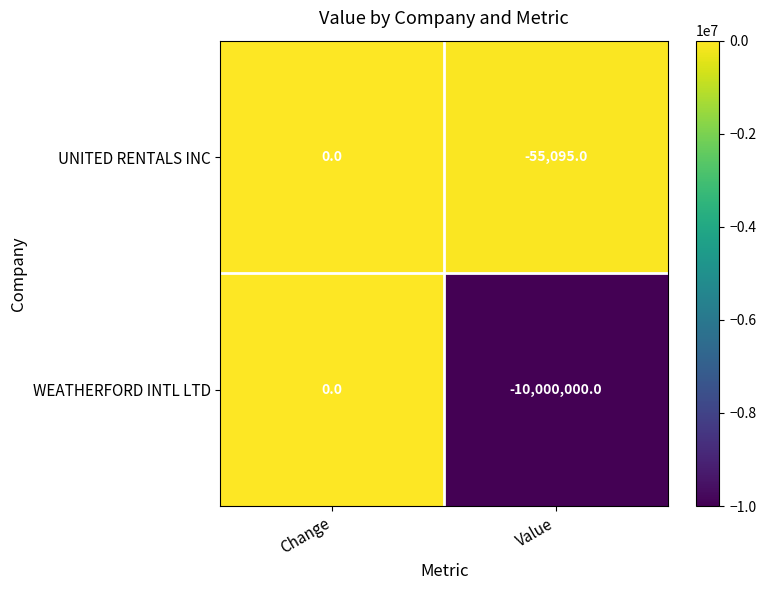

How many negative values does the WEATHERFORD INTL LTD series have?

1